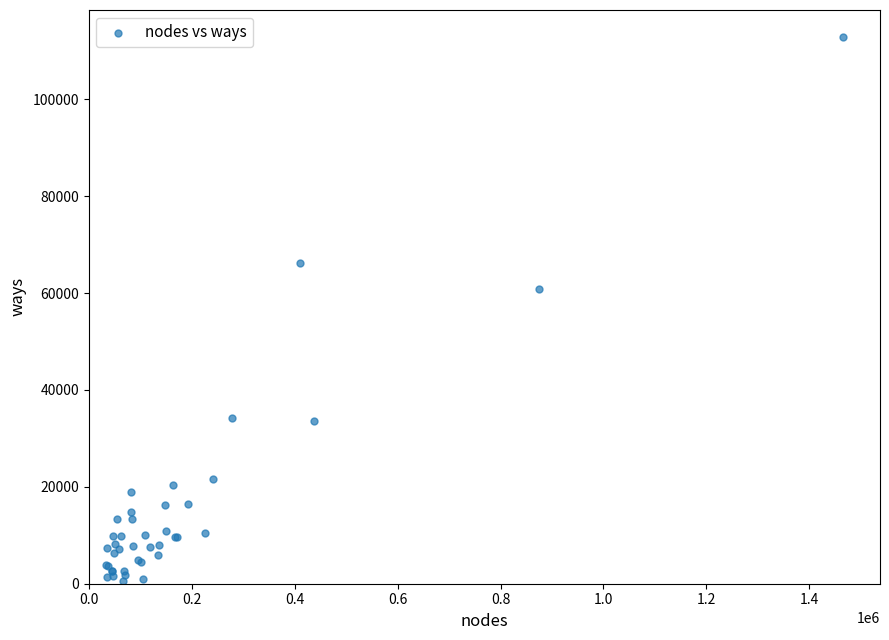

What Y value in the scatter plot is closest to 56657?

60735